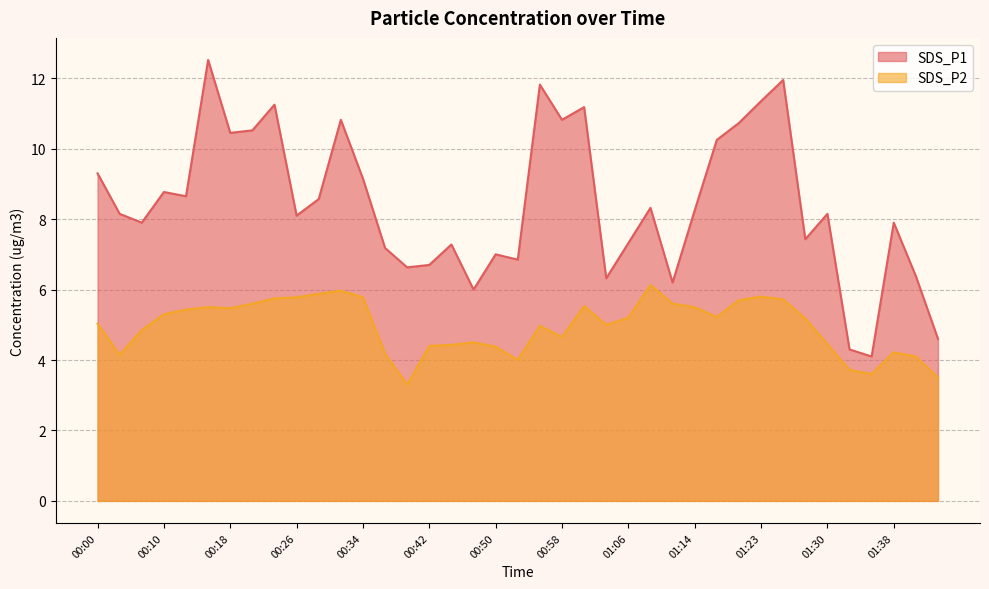

How many lines are shown in the chart?

2